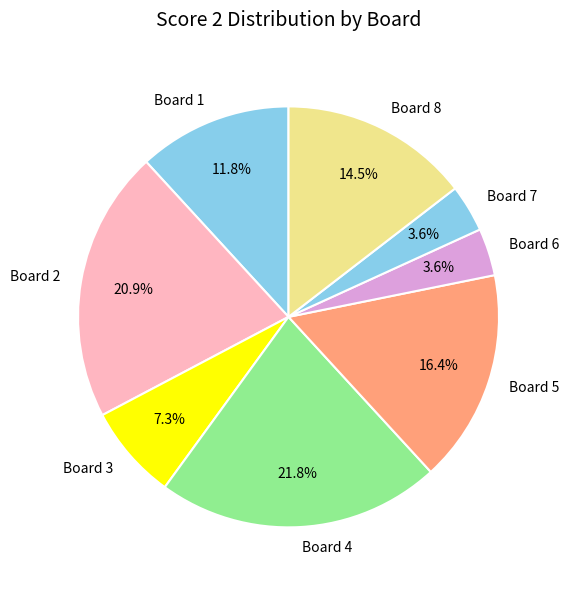

Does Board 2 represent more than half of the total?

No